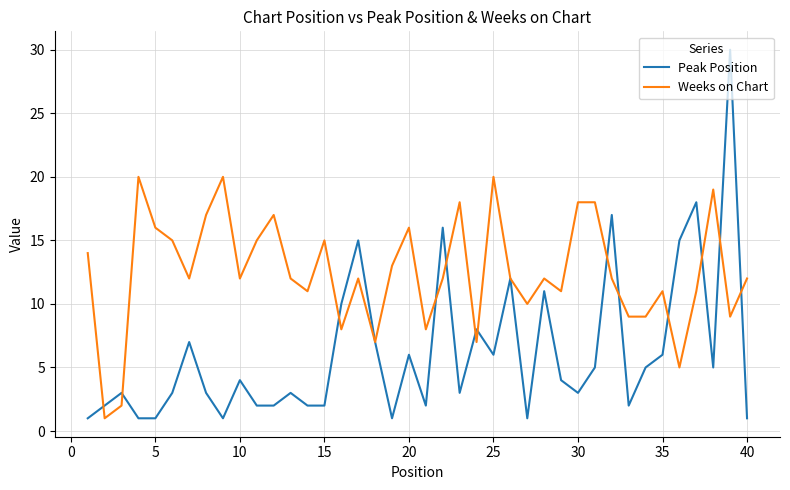

List the series in order of their peak value, highest first.

Peak Position, Weeks on Chart